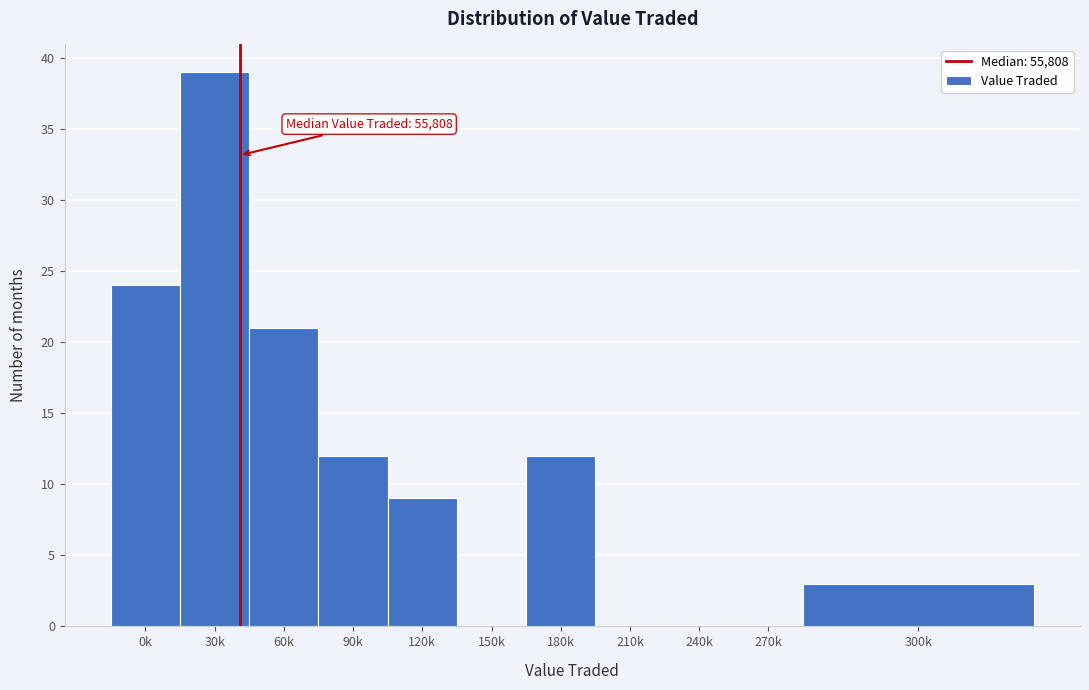

Reading right to left, extract all data points from this chart.

300k=3	270k=0	240k=0	210k=0	180k=12	150k=0	120k=9	90k=12	60k=21	30k=39	0k=24